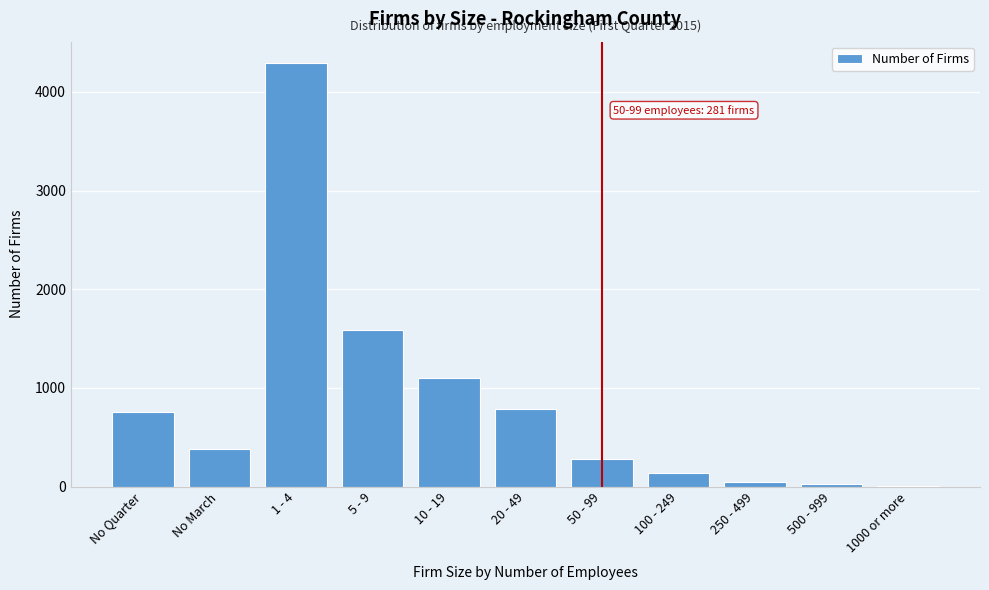

Reading left to right, list all the values displayed in this chart.

No Quarter=758	No March=380	1 - 4=4295	5 - 9=1586	10 - 19=1102	20 - 49=791	50 - 99=281	100 - 249=138	250 - 499=43	500 - 999=24	1000 or more=5